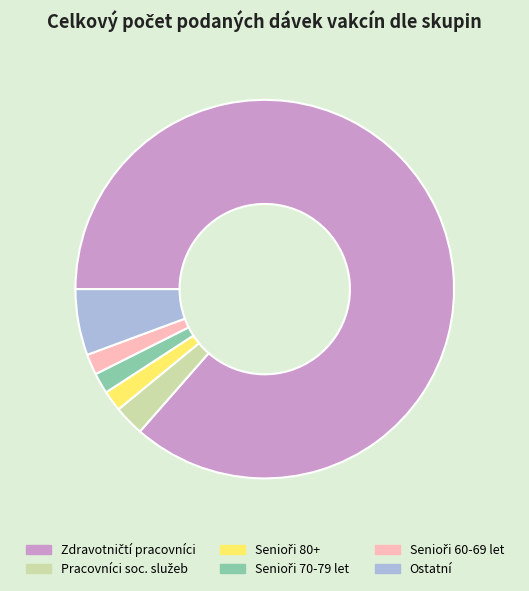

Is there a majority slice in this chart?

Yes